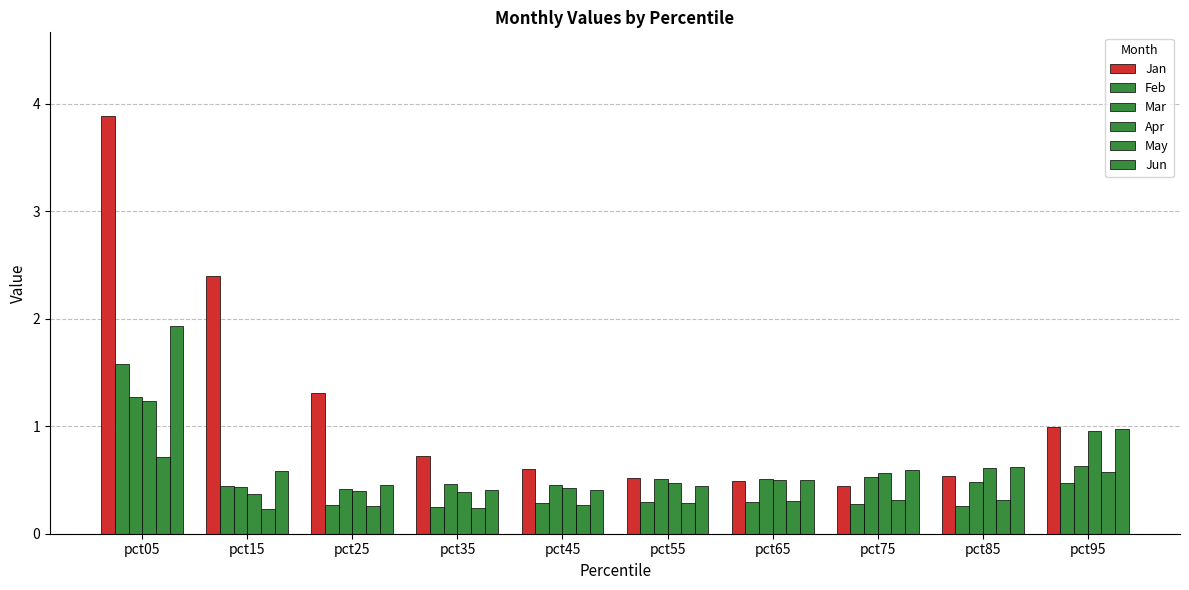

Are the bars grouped side by side (vs. stacked)?

Yes